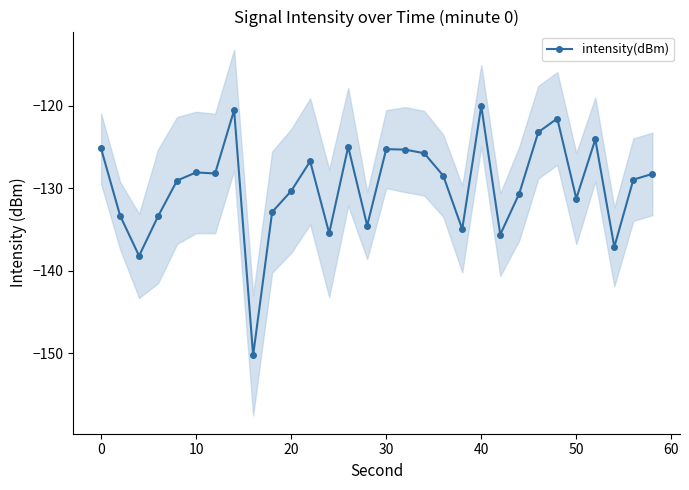

True or false: intensity(dBm) has more than 1 interior local peaks.

True